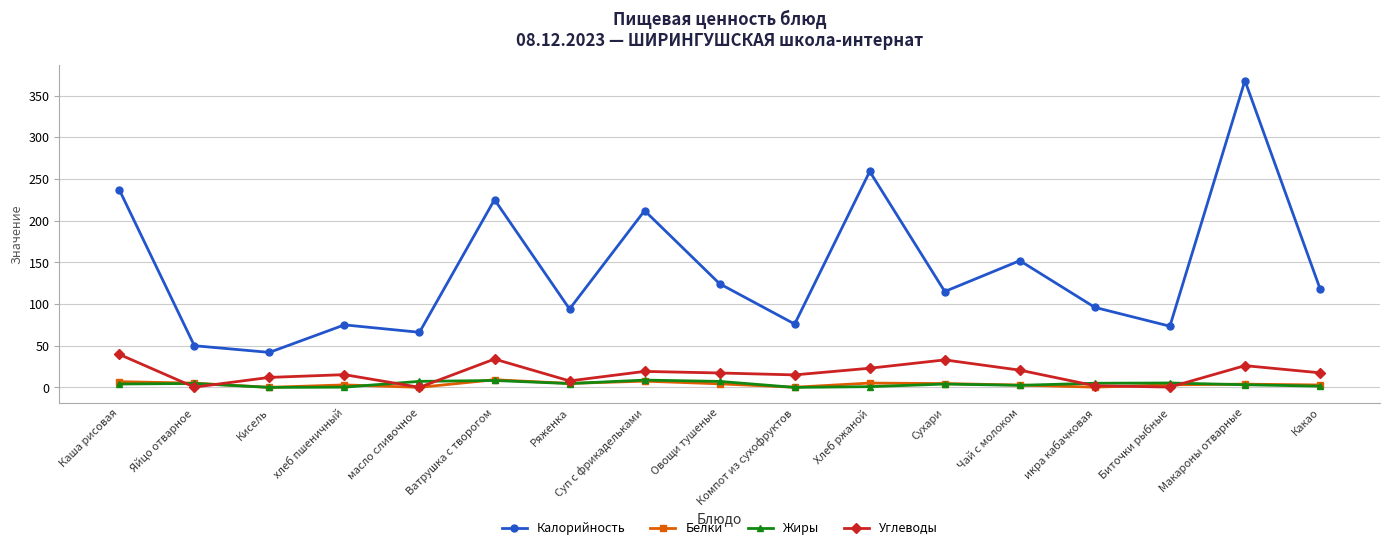

What is the value of the Калорийность point at the 5th from the left?

66.1